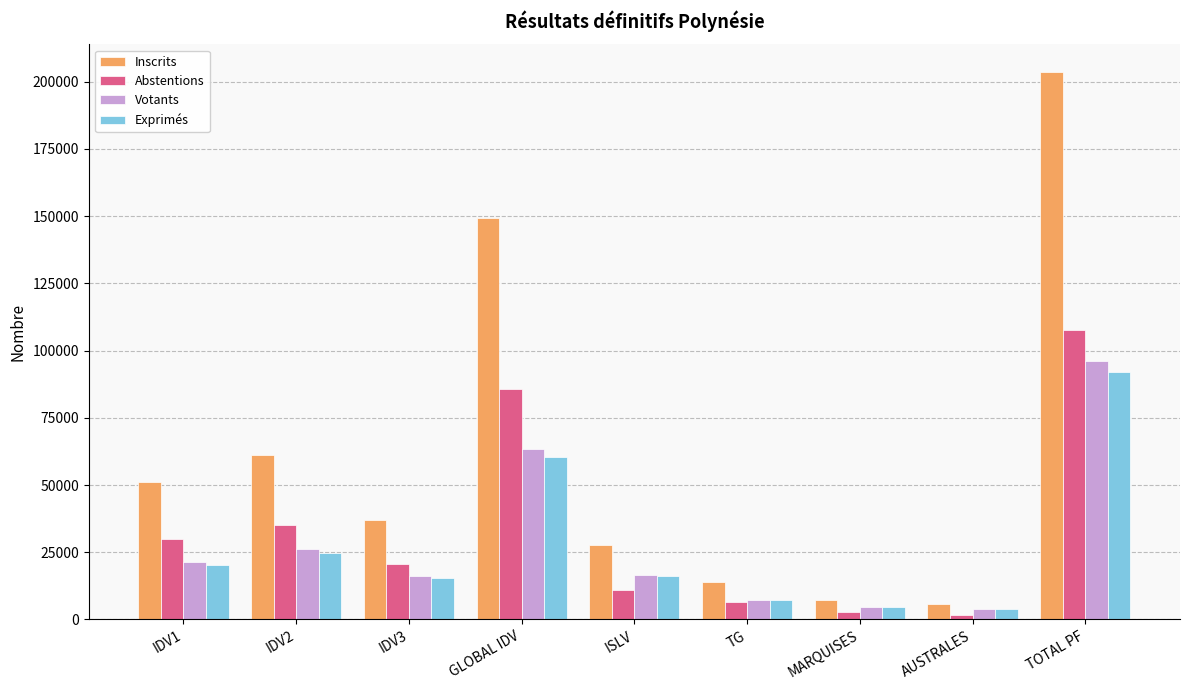

How many bars are there in each group?

4